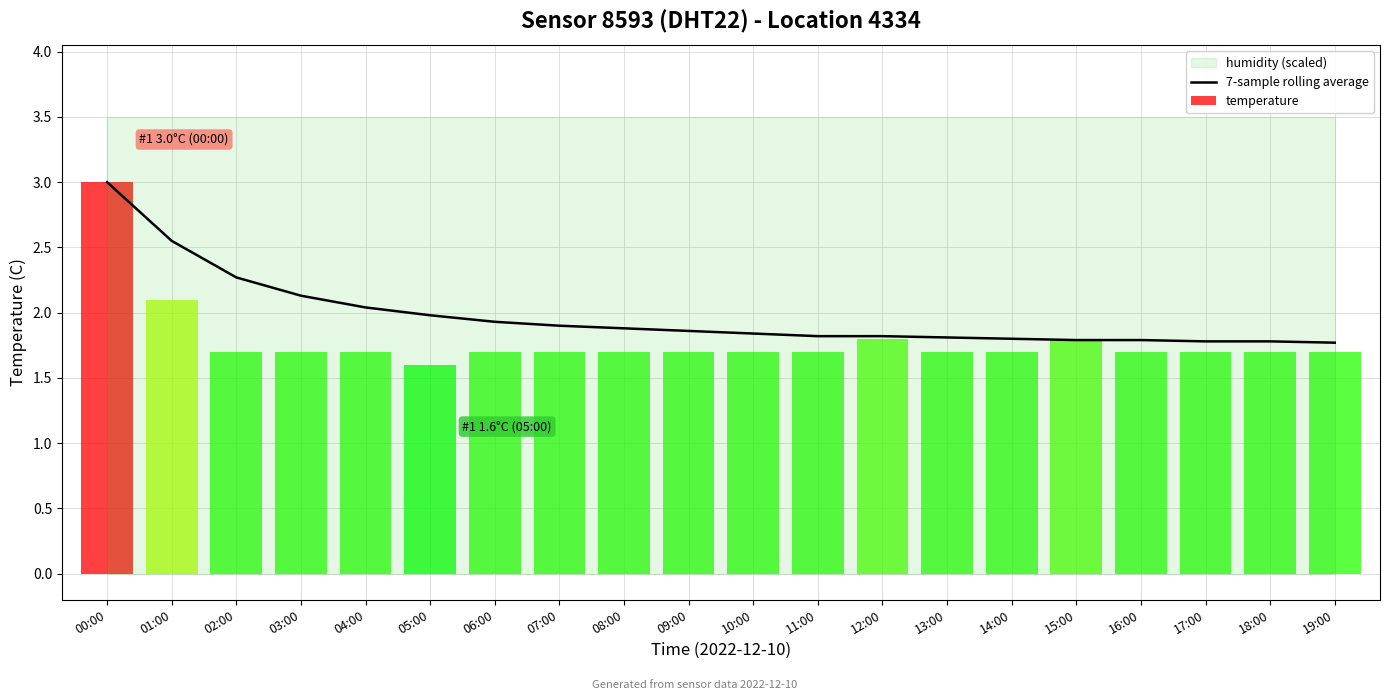

What is the label of the 7th bar from the left?

06:00